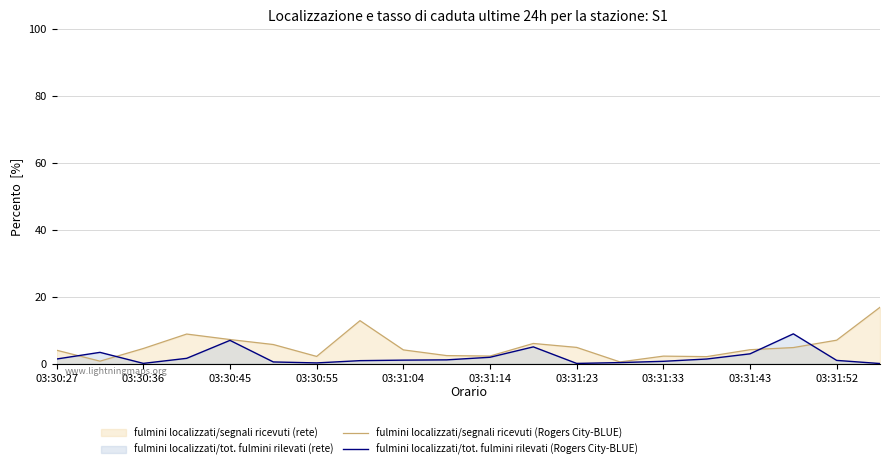

In fulmini localizzati/segnali ricevuti (Rogers City-BLUE), how many points are higher than both neighbors (excluding endpoints)?

4